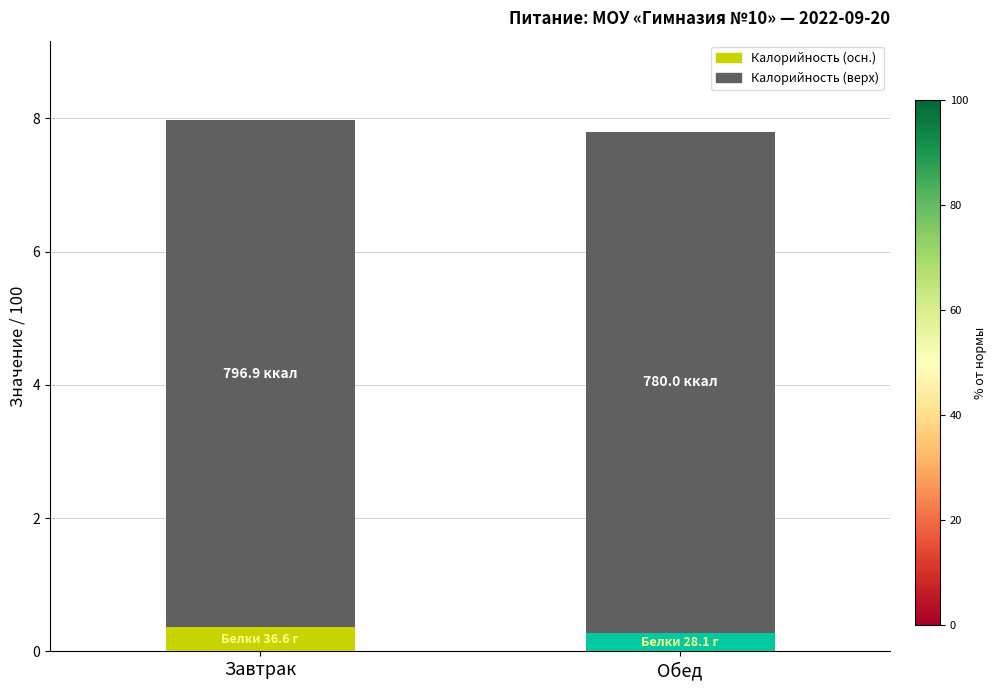

What is the total value across all series at Обед?

7.8